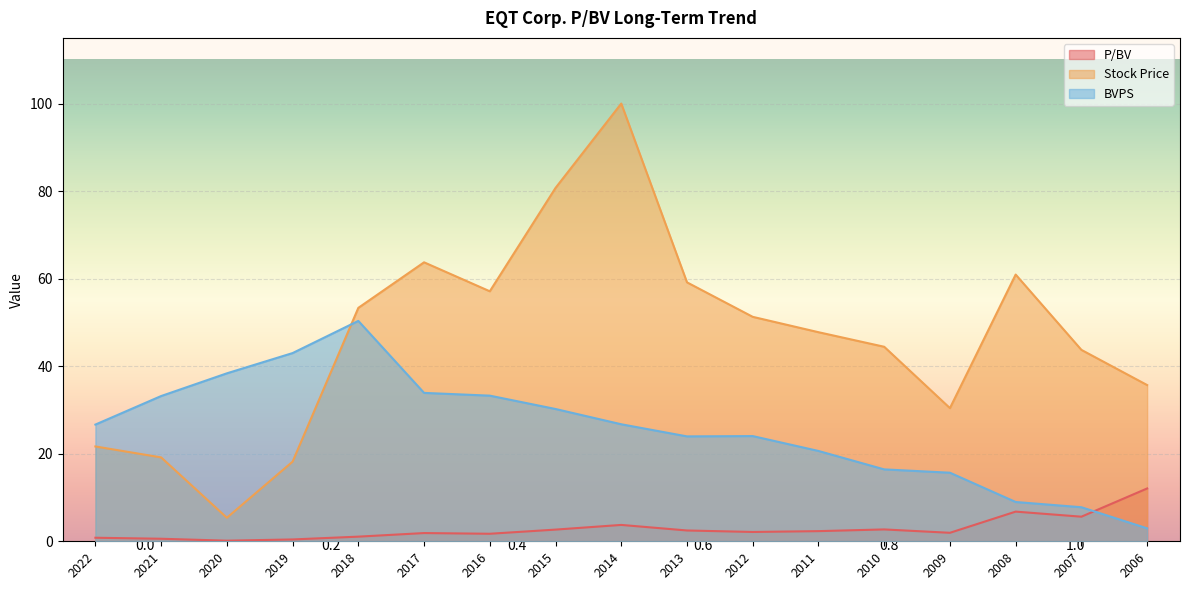

Is it true that P/BV equals 2.5 at 2013?

True